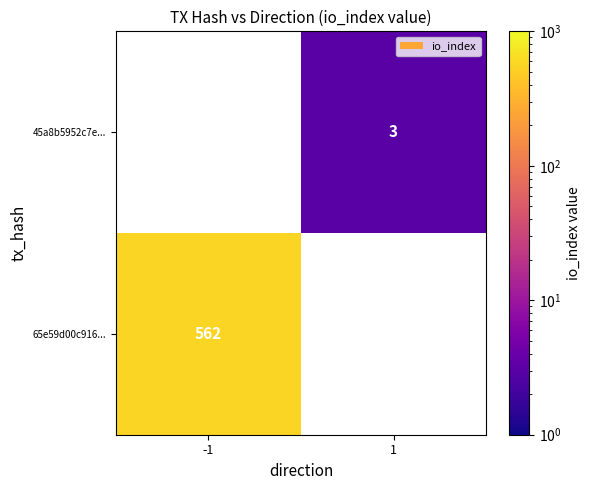

True or false: 65e59d00c916... has a value of 562 at -1.

True